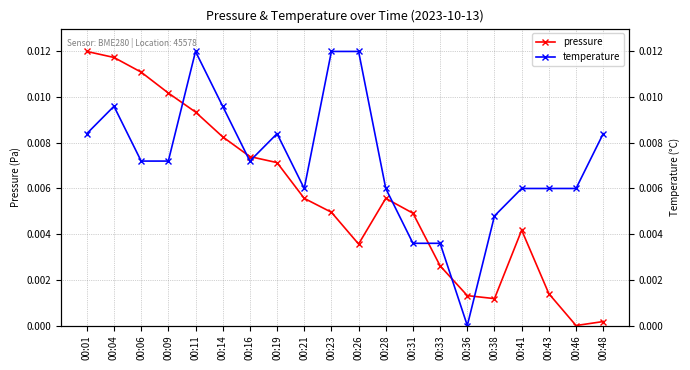

At which category does pressure reach its first local valley?

00:26